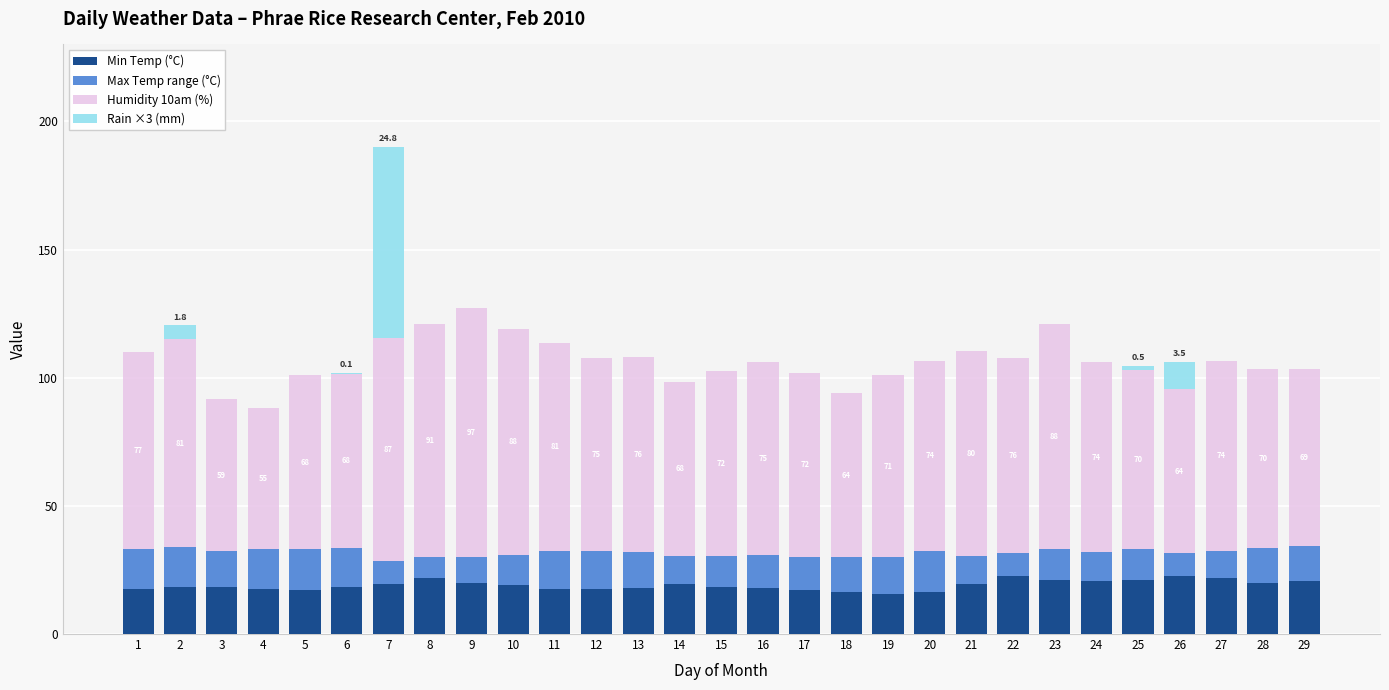

What is the total value across all series at 5?

101.0